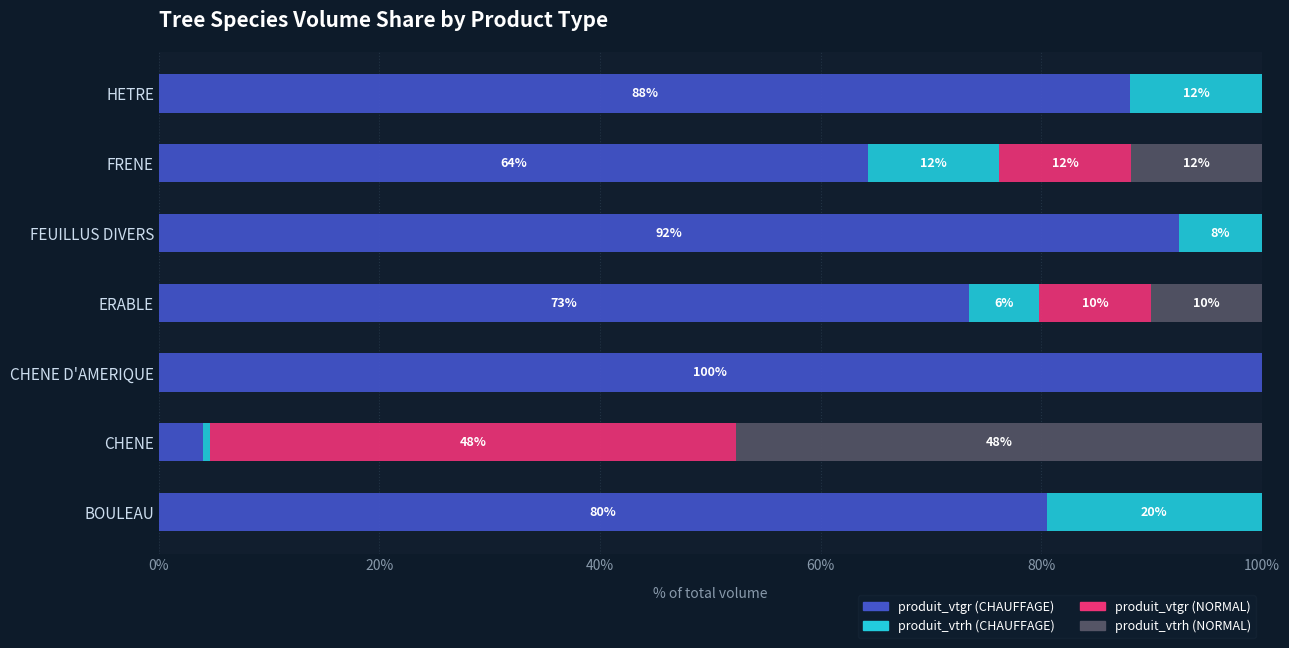

Which series has the largest total across all categories?

produit_vtgr (CHAUFFAGE)